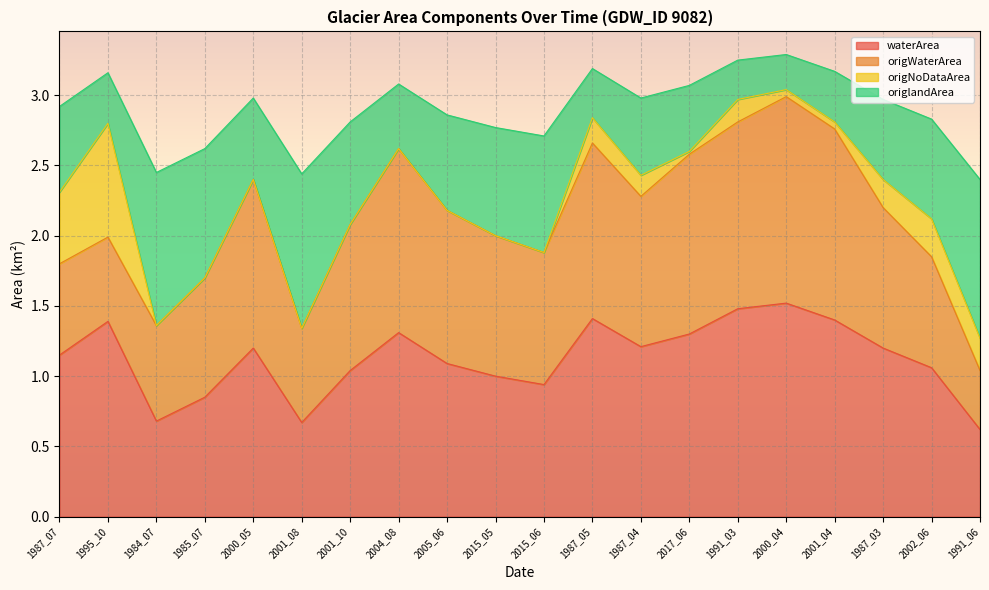

At which category does waterArea reach its first local valley?

1984_07